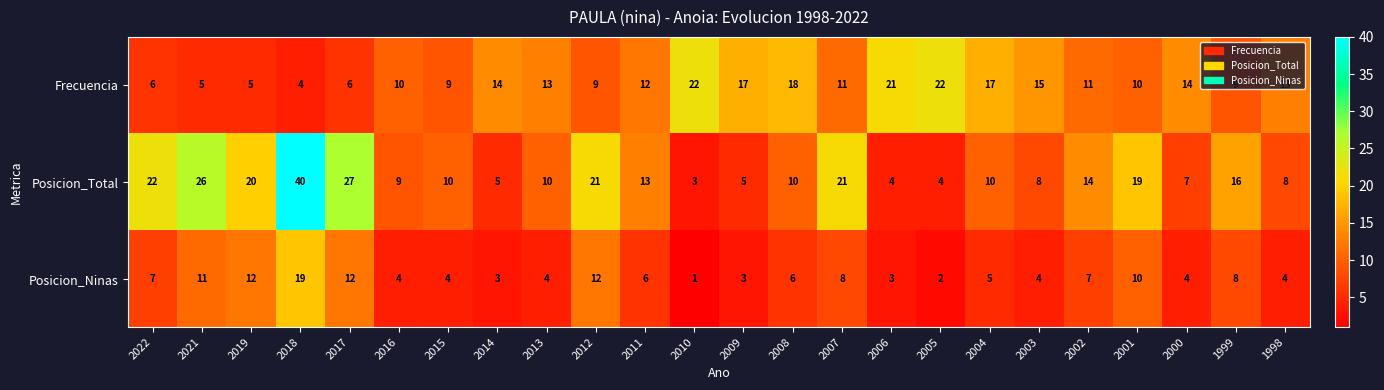

Read the Posicion_Total value at 2011.

13